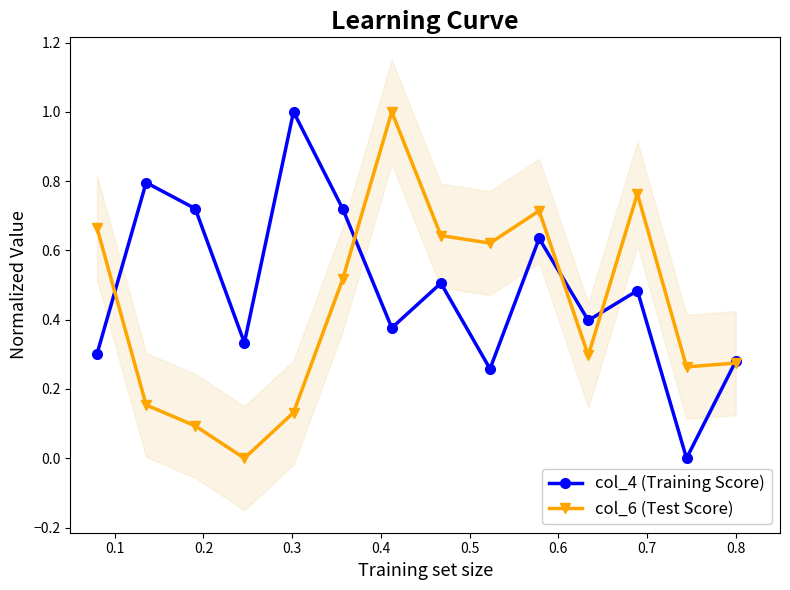

What is the maximum value for col_6 (Test Score)?

1.0